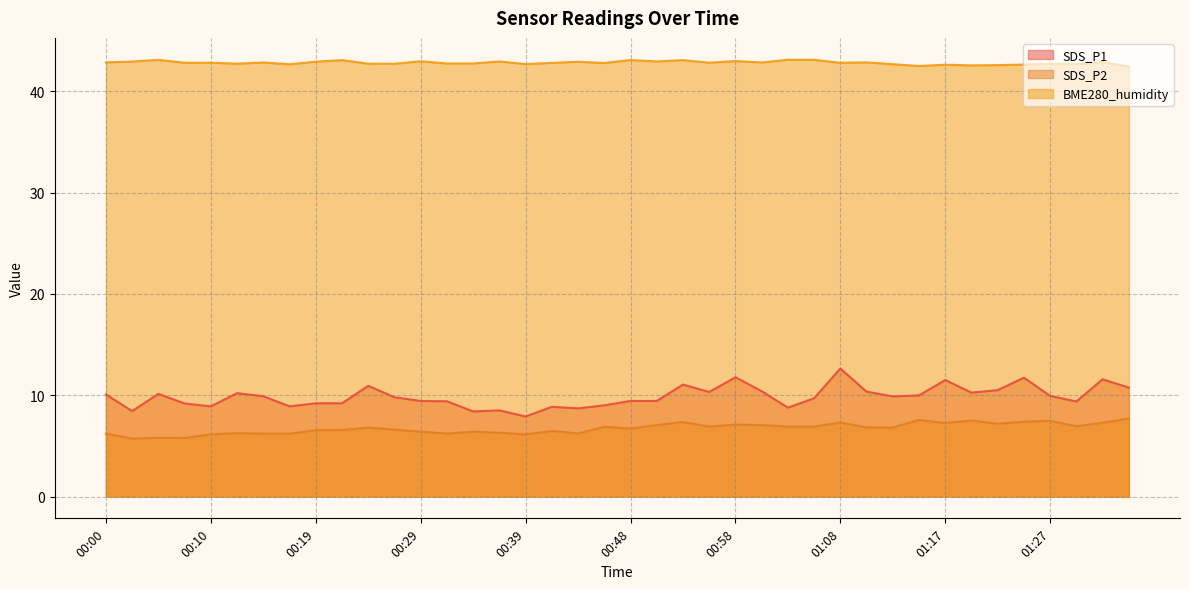

What is the label of the 31st point from the left?

01:13